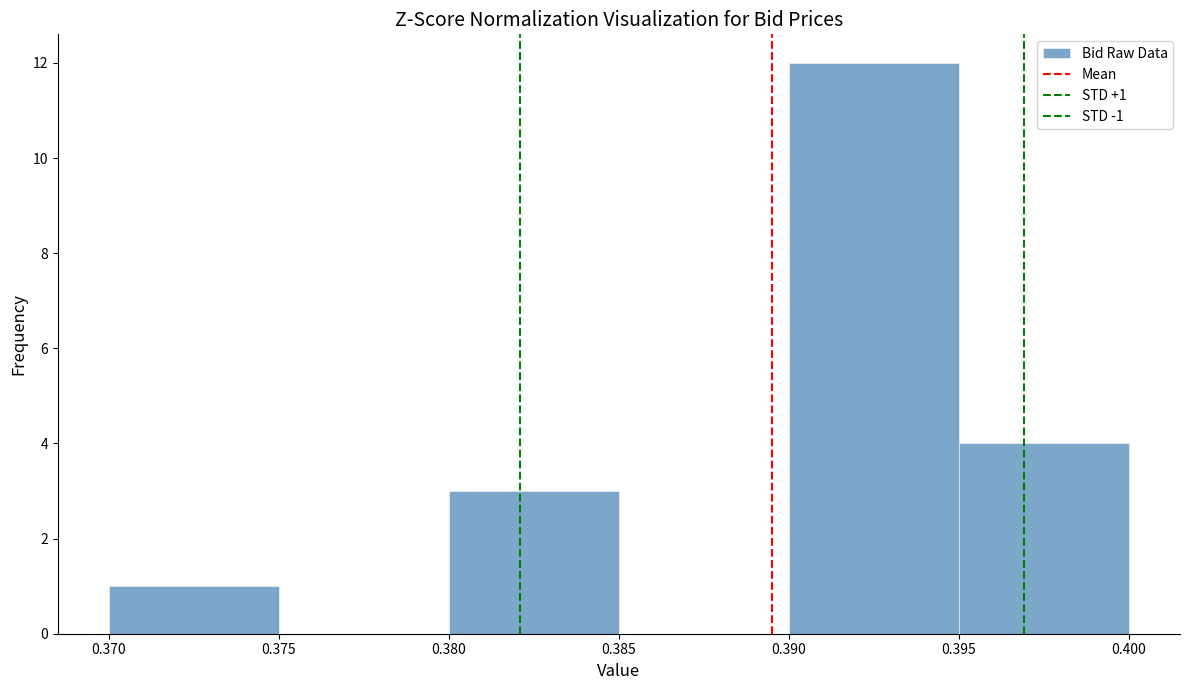

Over which range of the x-axis is the bar tallest?

0.390 to 0.395